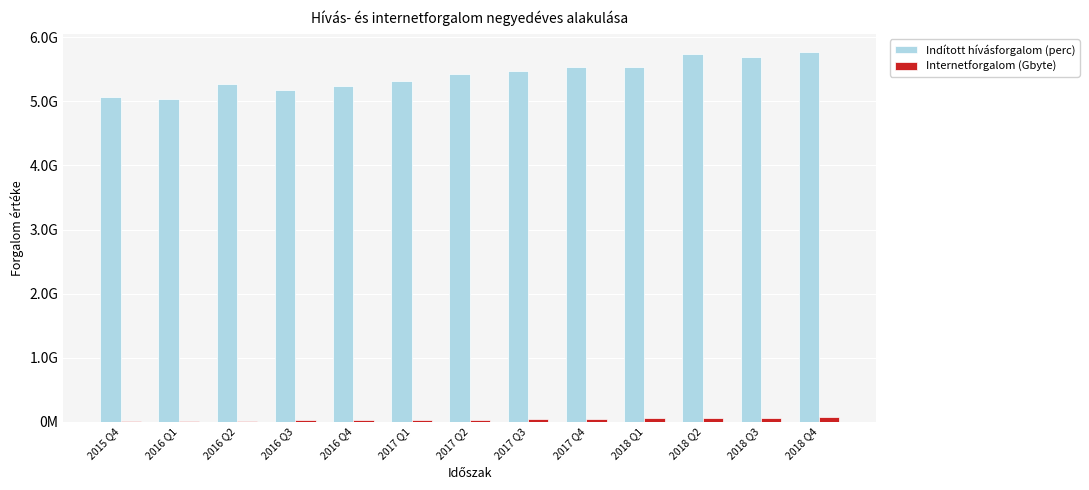

Are the bars grouped side by side (vs. stacked)?

Yes